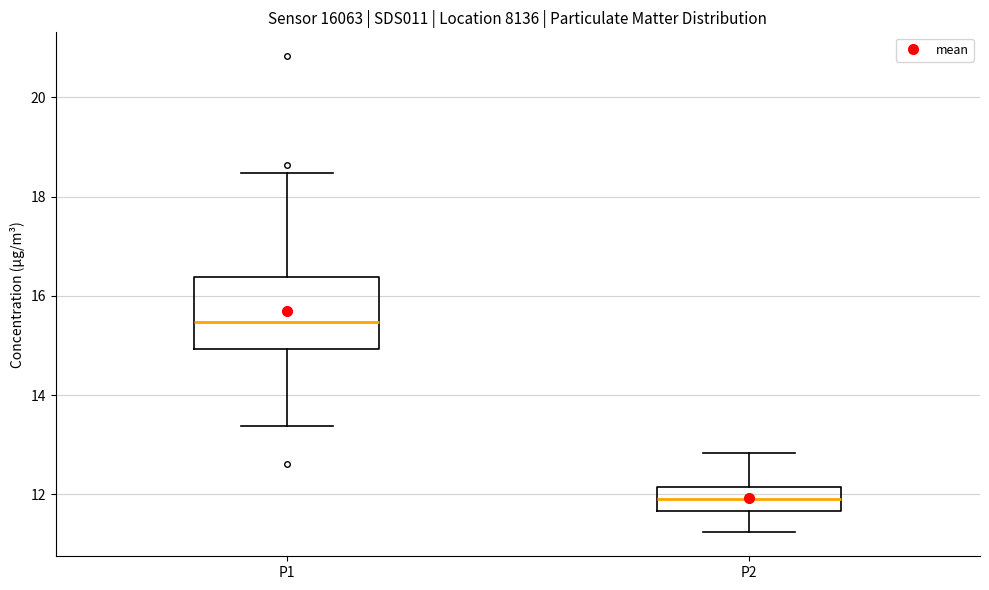

Reading left to right, transcribe this box plot: for each box, give where its median line is, the range the box spans, and where its two whiskers end, as read against the y-axis. The values are not printed on the chart, so give them approximately, as read against the axis.

P1: median 15.4, box 15.0 to 16.4, whiskers 13.4 to 18.4
P2: median 12.0, box 11.6 to 12.2, whiskers 11.2 to 12.8